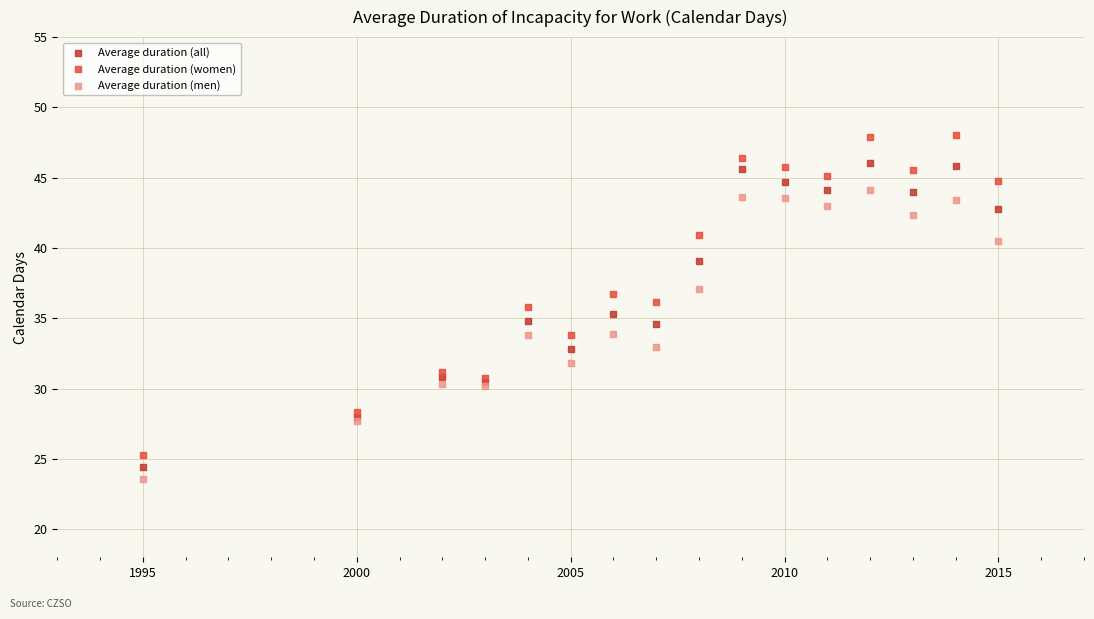

What are all the series names shown in the legend?

Average duration (all), Average duration (women), Average duration (men)